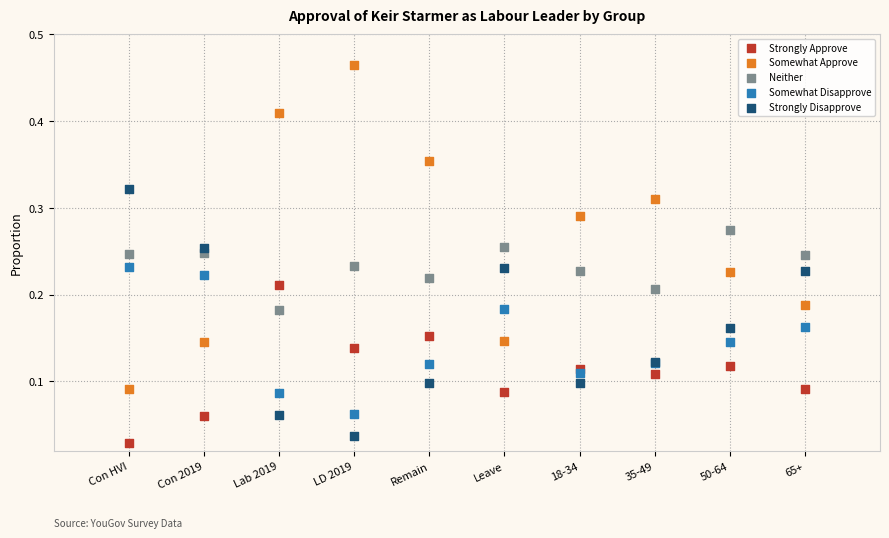

What are all the series names shown in the legend?

Strongly Approve, Somewhat Approve, Neither, Somewhat Disapprove, Strongly Disapprove